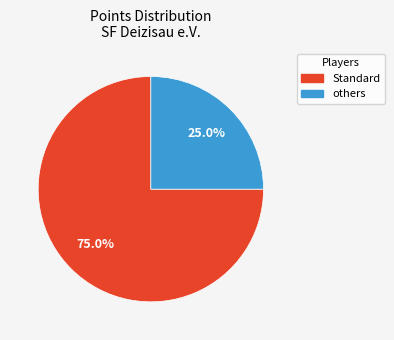

Count the number of slices in the pie.

2